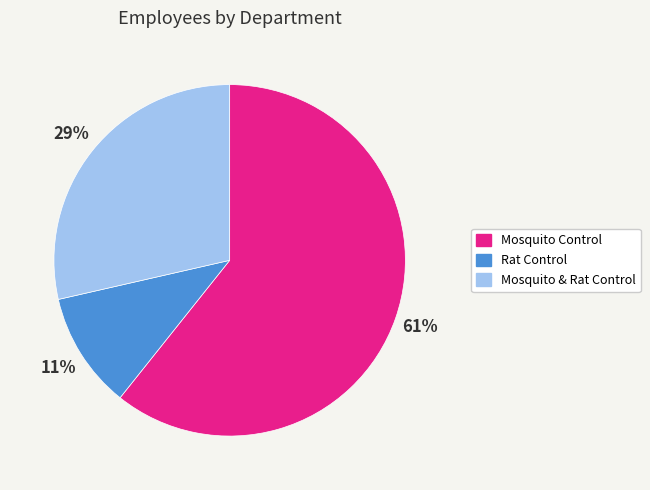

To the nearest percent, what is the difference between the Mosquito Control and Rat Control slice percentages?

50%